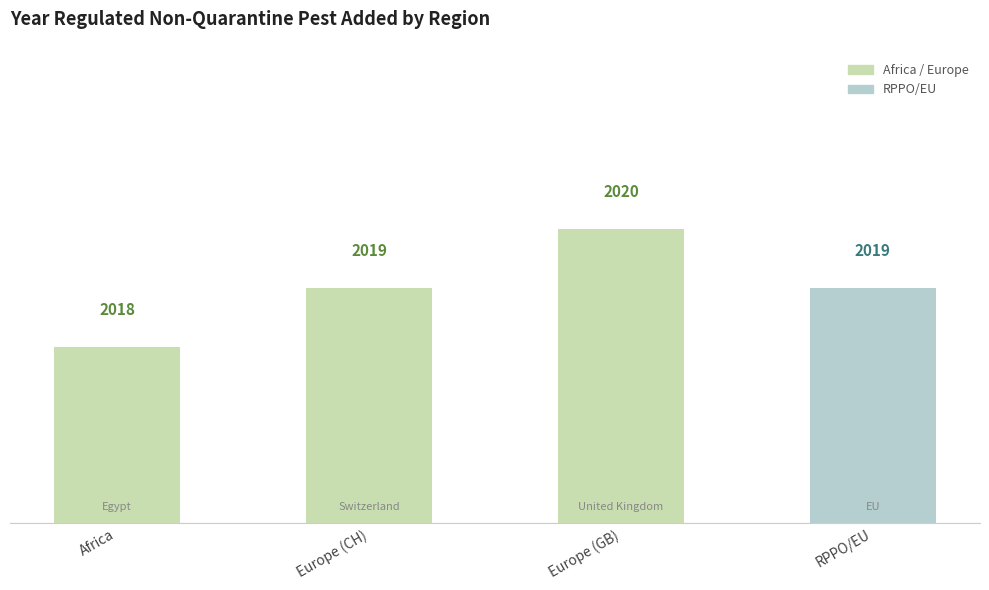

Which category has the lowest value across all series?

Africa